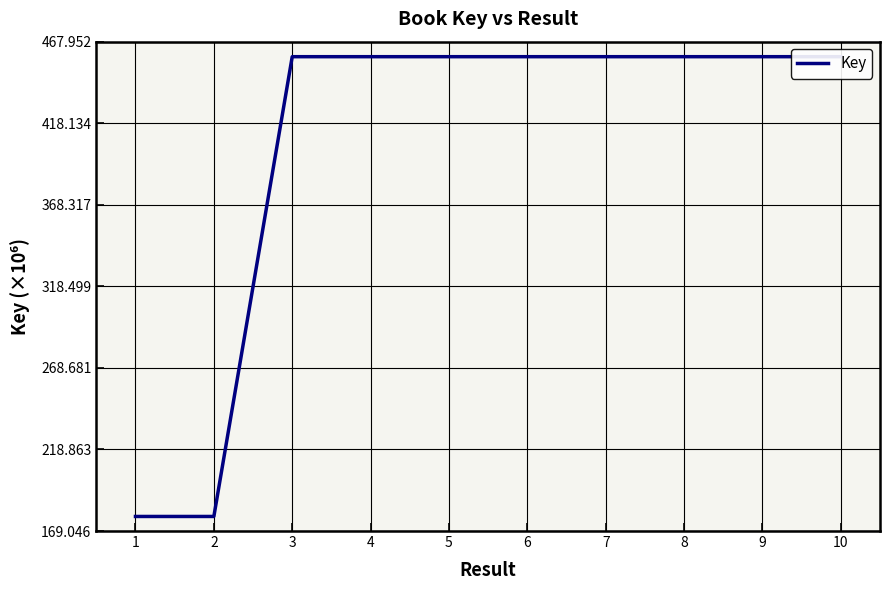

Approximately how many times larger is the value at 7 compared to 2?

2.6